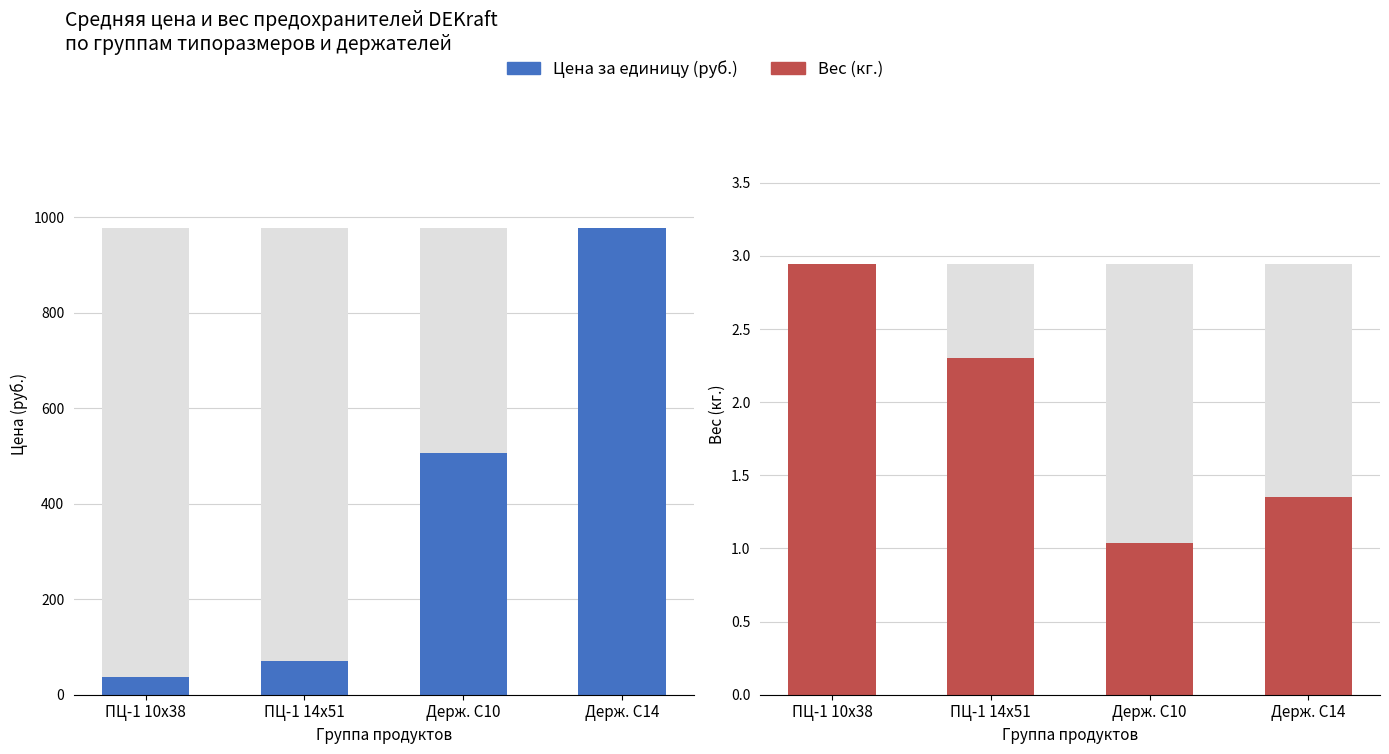

How many bars are there in total?

8